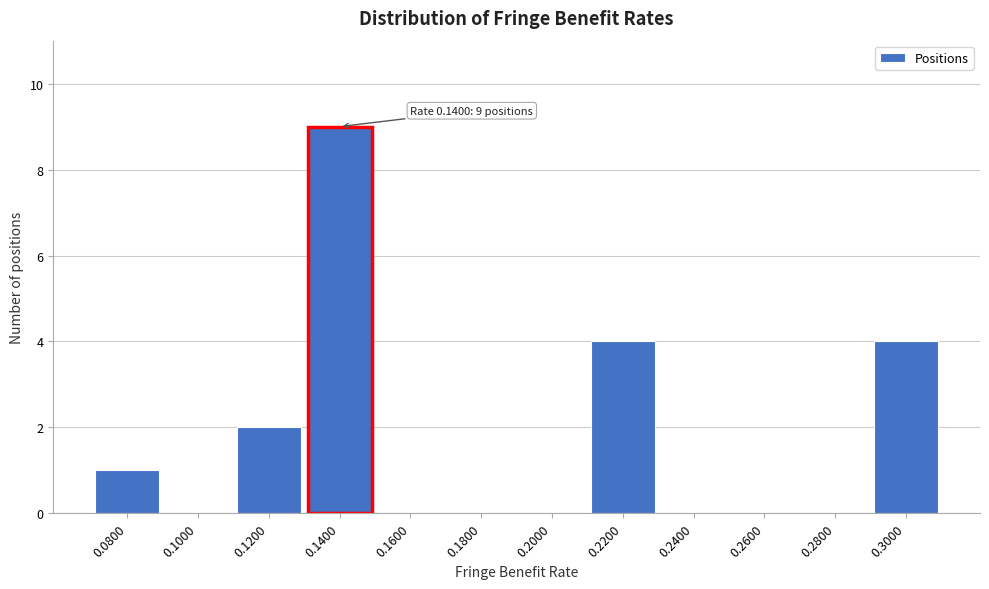

Reading left to right, transcribe all the data shown in this chart.

0.0800=1	0.1000=0	0.1200=2	0.1400=9	0.1600=0	0.1800=0	0.2000=0	0.2200=4	0.2400=0	0.2600=0	0.2800=0	0.3000=4